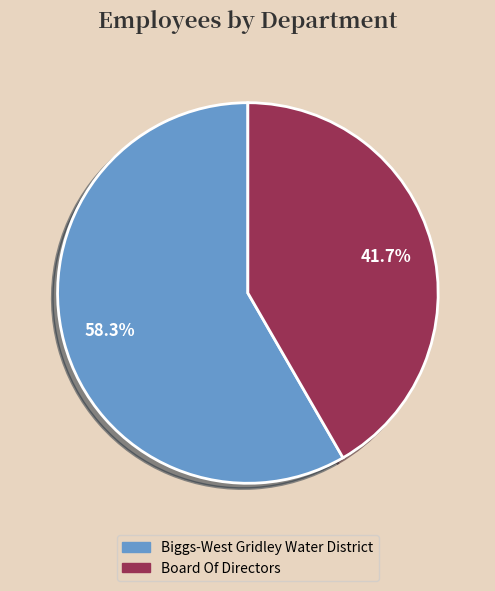

What is the largest slice in the pie chart?

Biggs-West Gridley Water District